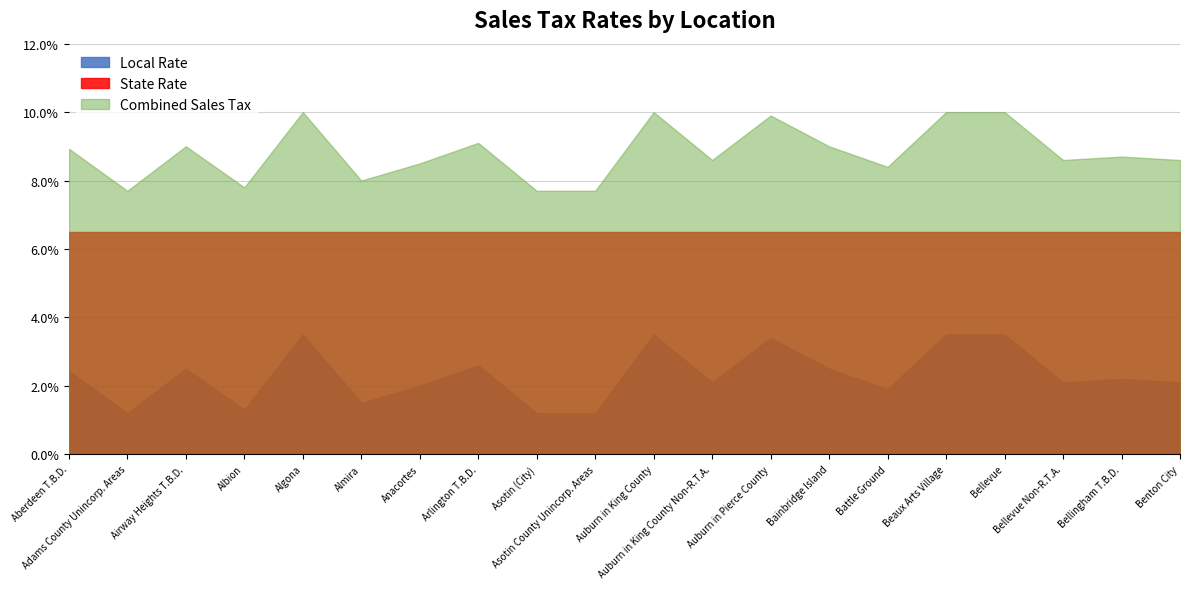

Which has a higher value, Anacortes or Bainbridge Island?

Bainbridge Island